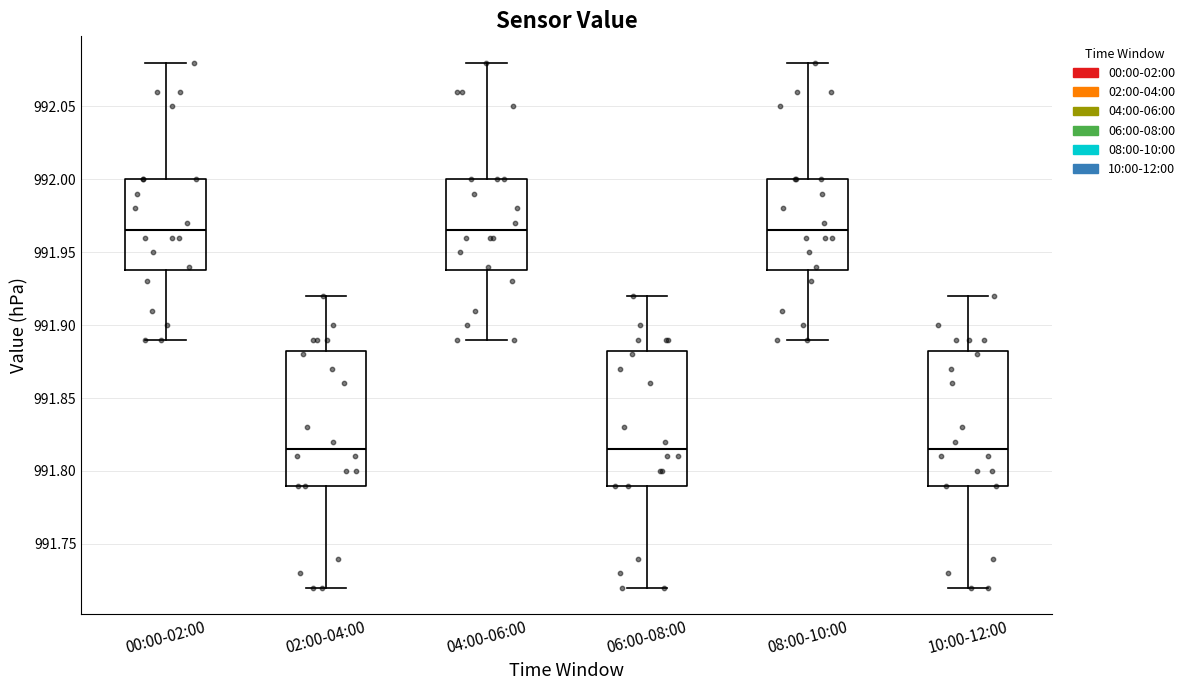

Reading left to right, read every box against the y-axis: the position of its median line, the range the box covers, and the ends of its whiskers. The values are not printed on the chart, so give them approximately, as read against the axis.

00:00-02:00: median 991.965, box 991.940 to 992.000, whiskers 991.890 to 992.080
02:00-04:00: median 991.815, box 991.790 to 991.885, whiskers 991.720 to 991.920
04:00-06:00: median 991.965, box 991.940 to 992.000, whiskers 991.890 to 992.080
06:00-08:00: median 991.815, box 991.790 to 991.885, whiskers 991.720 to 991.920
08:00-10:00: median 991.965, box 991.940 to 992.000, whiskers 991.890 to 992.080
10:00-12:00: median 991.815, box 991.790 to 991.885, whiskers 991.720 to 991.920